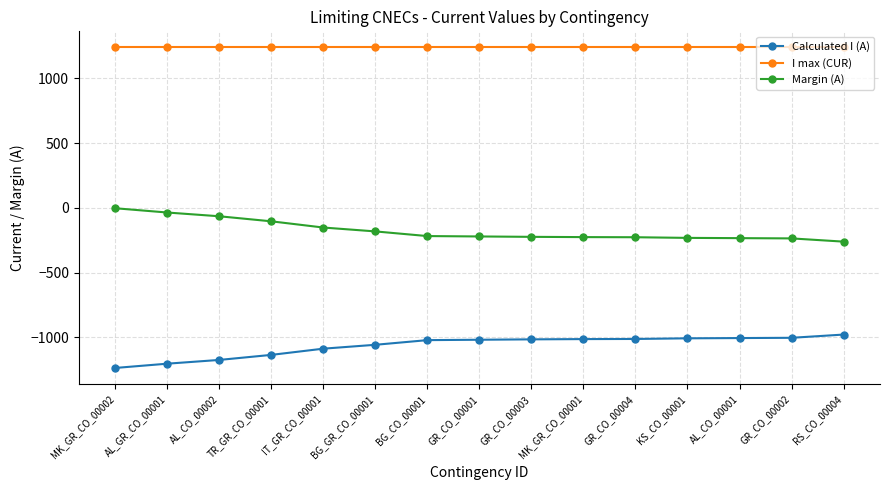

True or false: I max (CUR) and Calculated I (A) intersect in this chart.

False